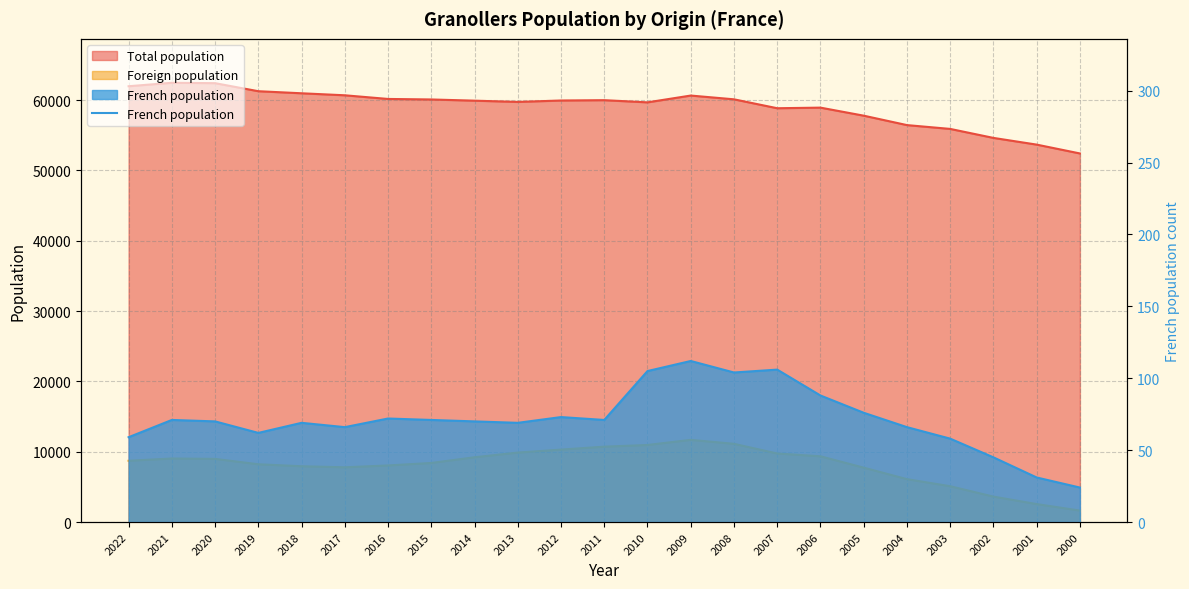

Which category has the lowest value across all series?

2000